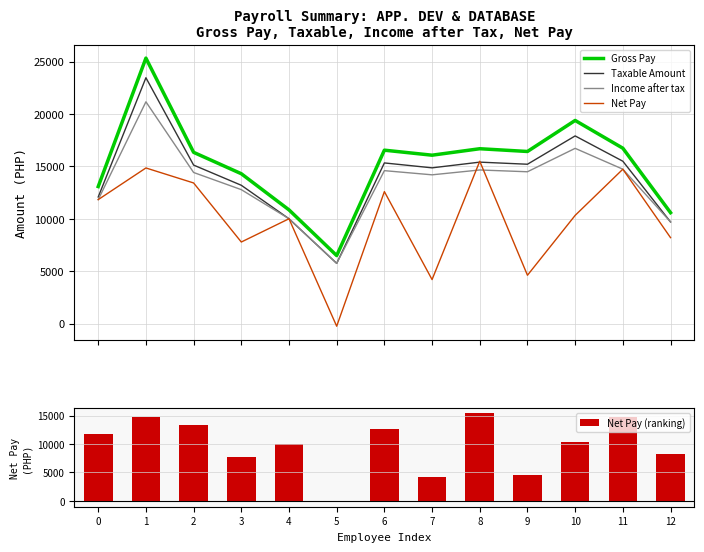

How many groups of bars are there?

13